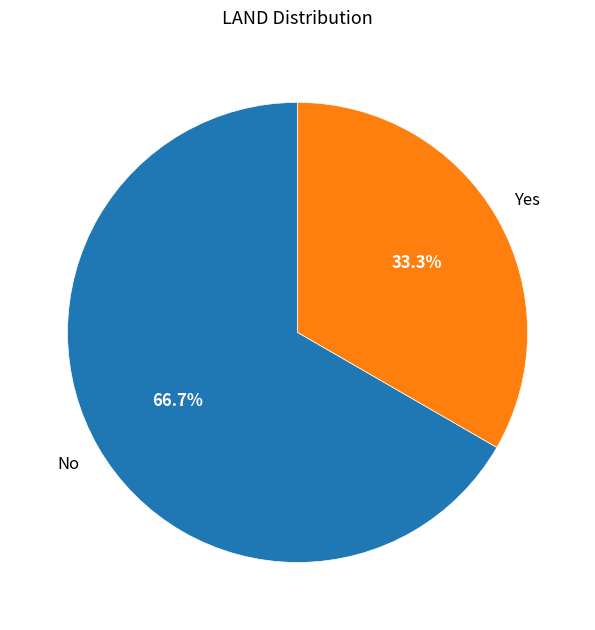

Which slice is the smallest?

Yes